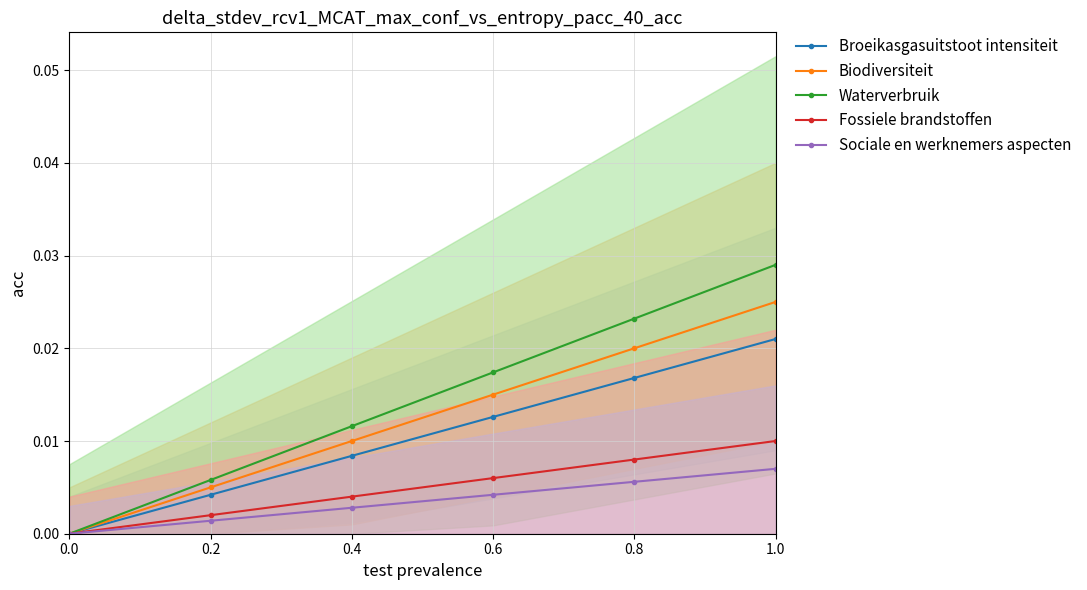

Is it true that Broeikasgasuitstoot intensiteit equals 0.0 at 0.0?

True